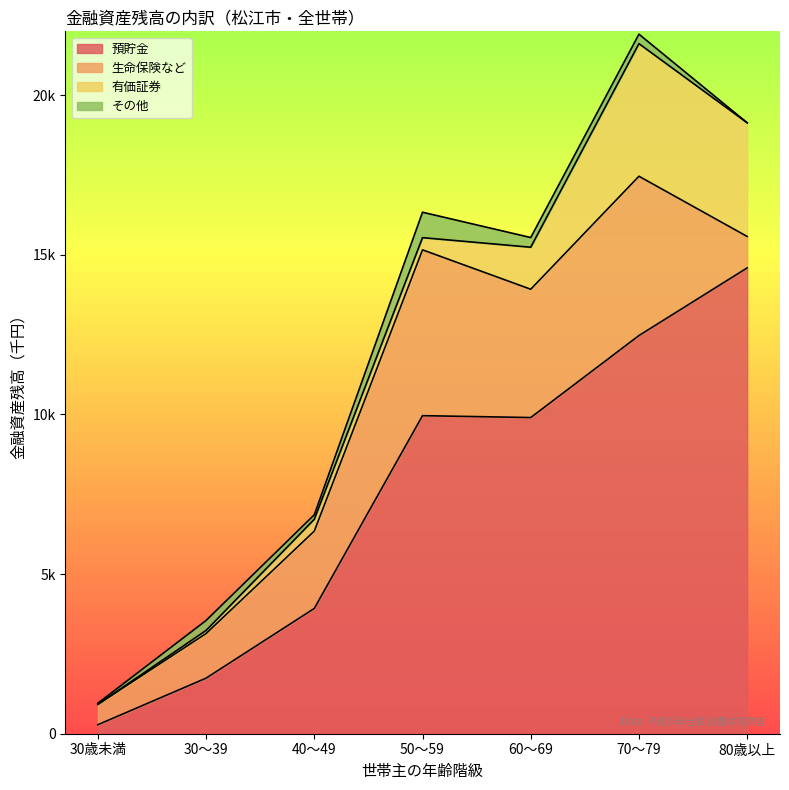

True or false: 生命保険など and その他 cross at least once.

False